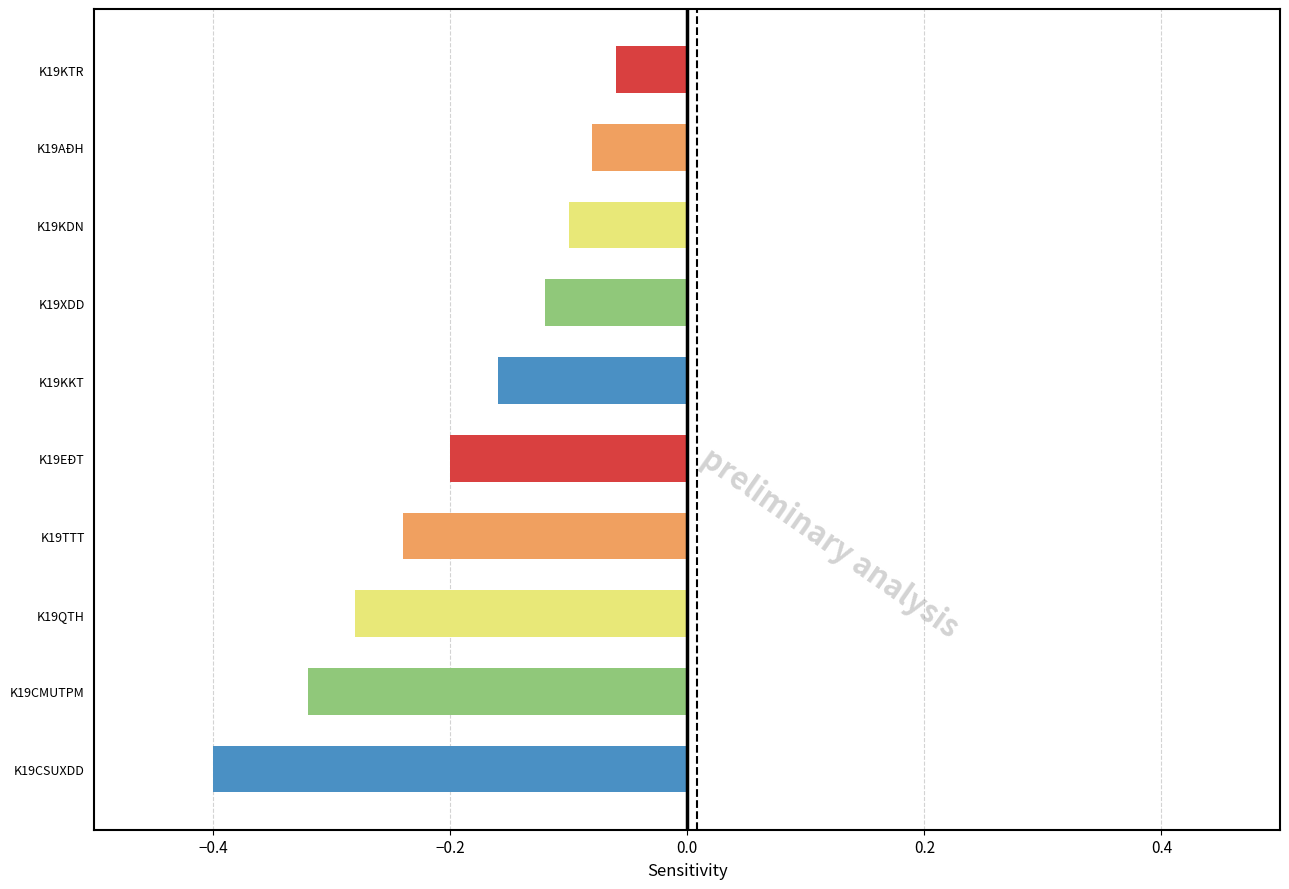

Rank the categories by value from highest to lowest.

K19KTR, K19AĐH, K19KDN, K19XDD, K19KKT, K19EĐT, K19TTT, K19QTH, K19CMUTPM, K19CSUXDD